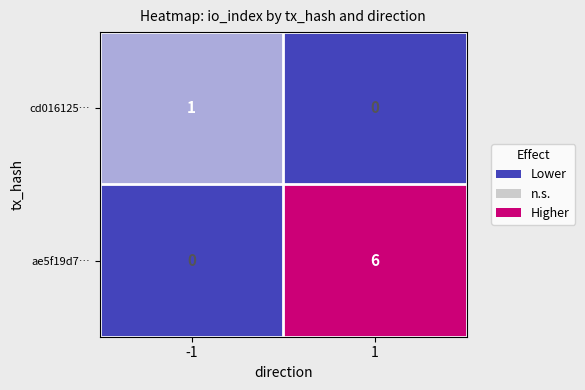

Rank the series by their average value, from lowest to highest.

cd016125…, ae5f19d7…